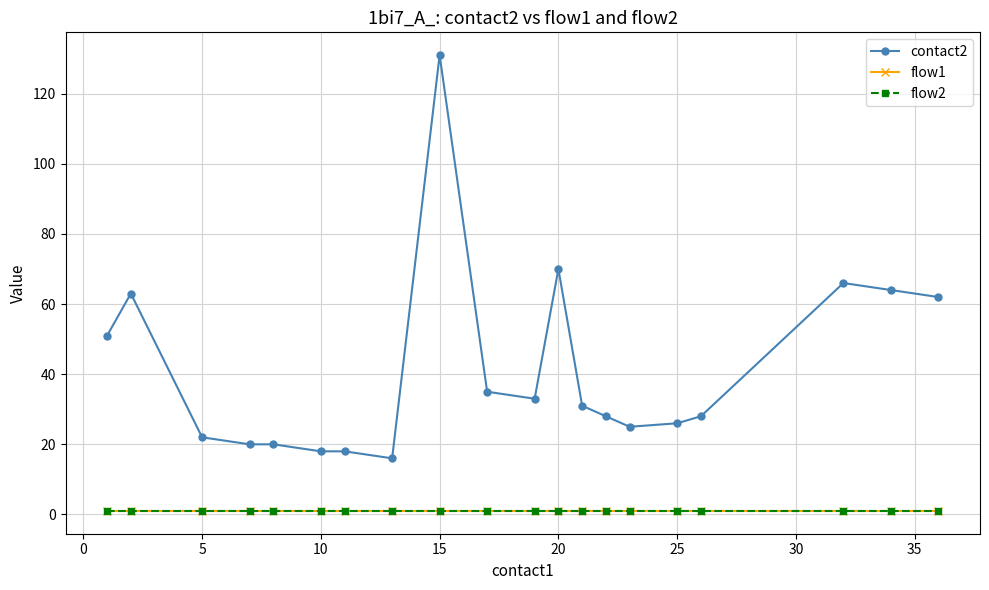

Does the chart have visible grid lines?

Yes